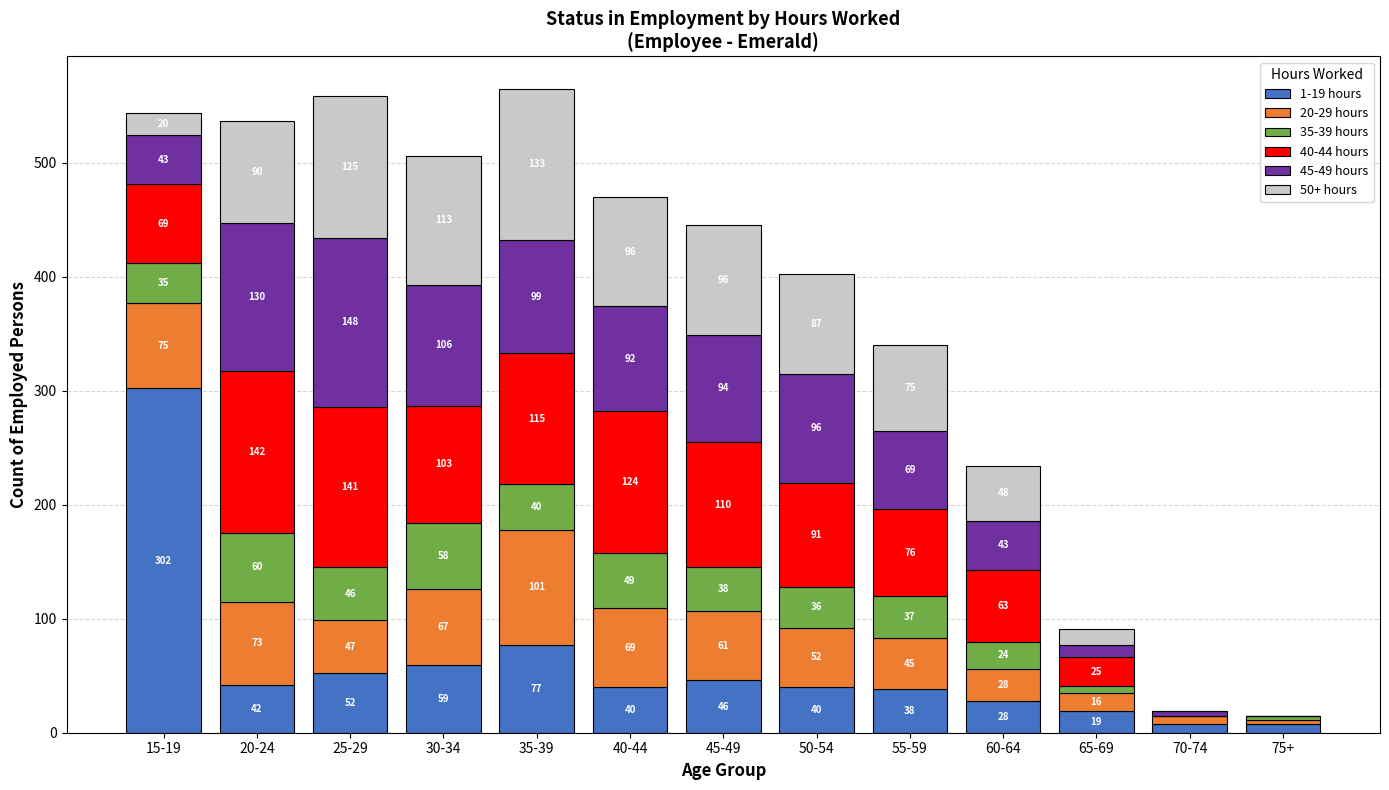

At which category is the sum across all series the highest?

35-39